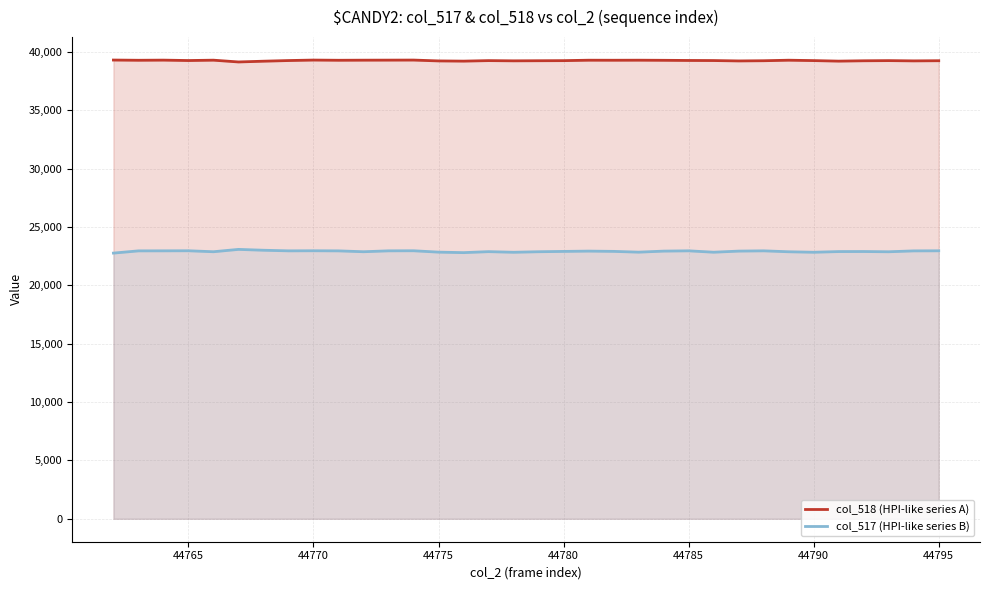

List the series in order of their overall mean, highest first.

col_518 (HPI-like series A), col_517 (HPI-like series B)